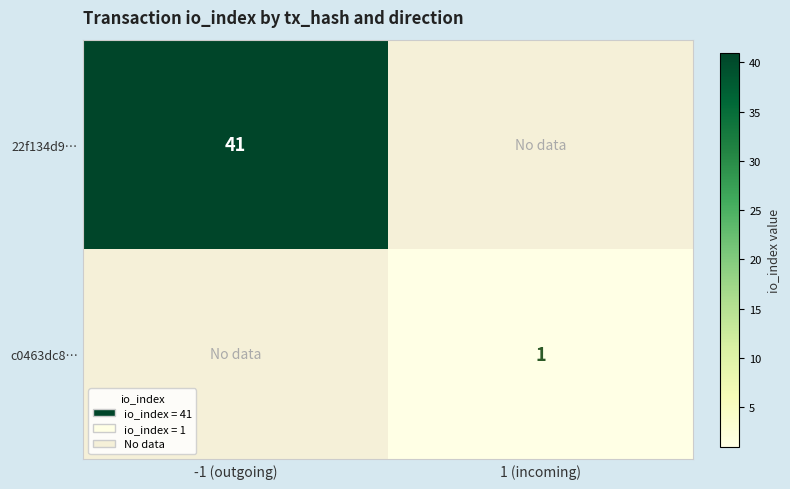

True or false: c0463dc8… has a value of 1 at 1 (incoming).

True